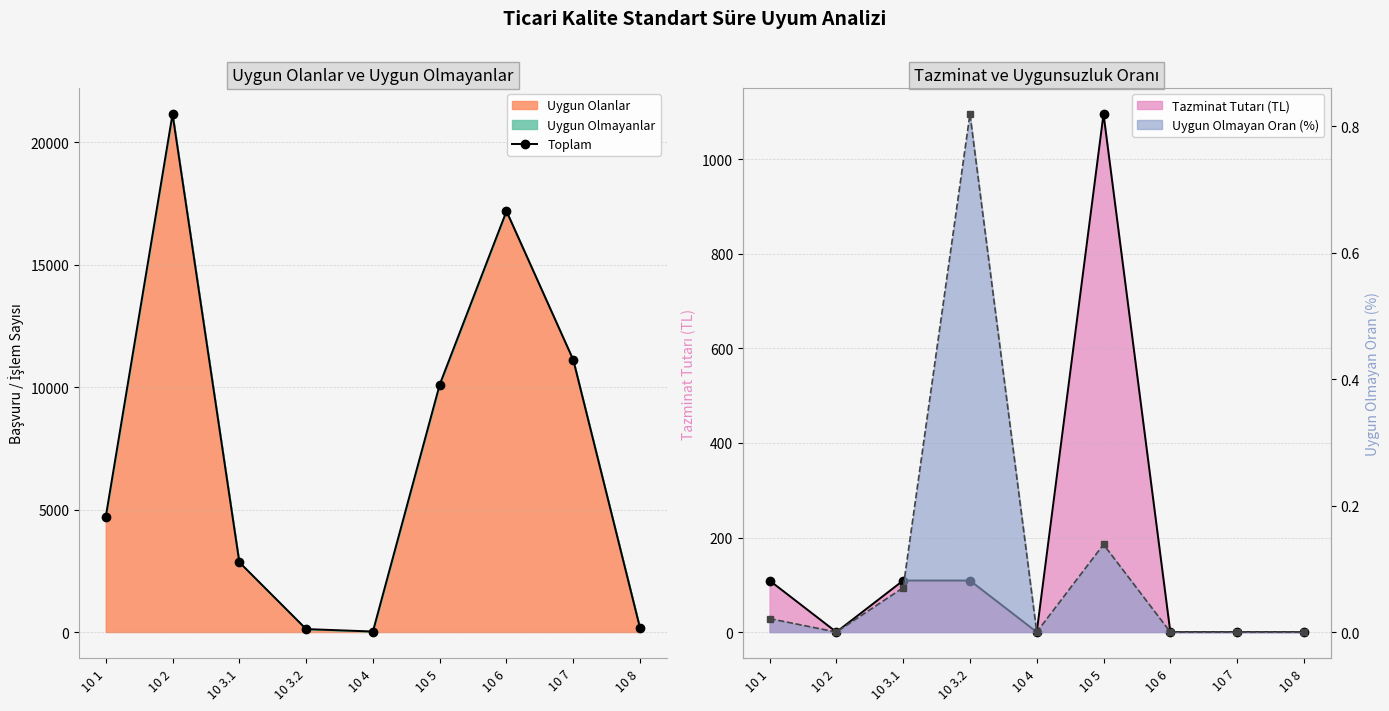

Which has a higher value, 10 3.1 or 10 3.2?

10 3.1